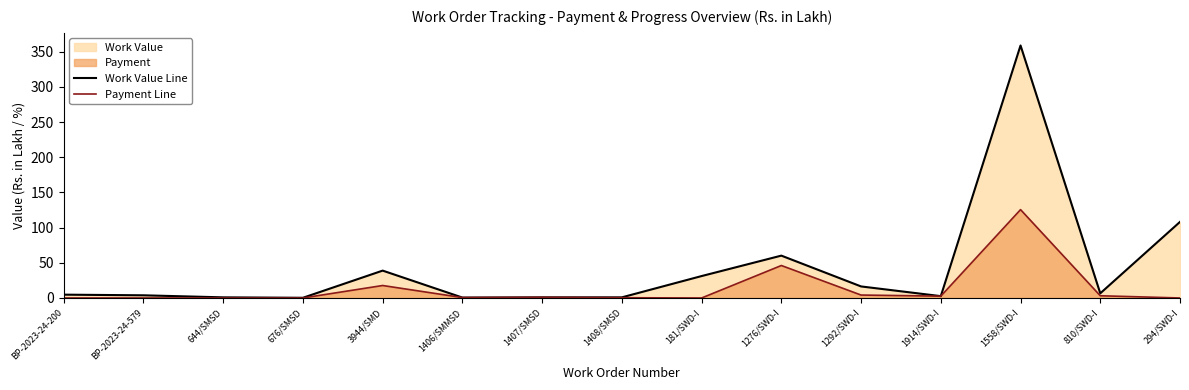

How many data points does each series have?

15